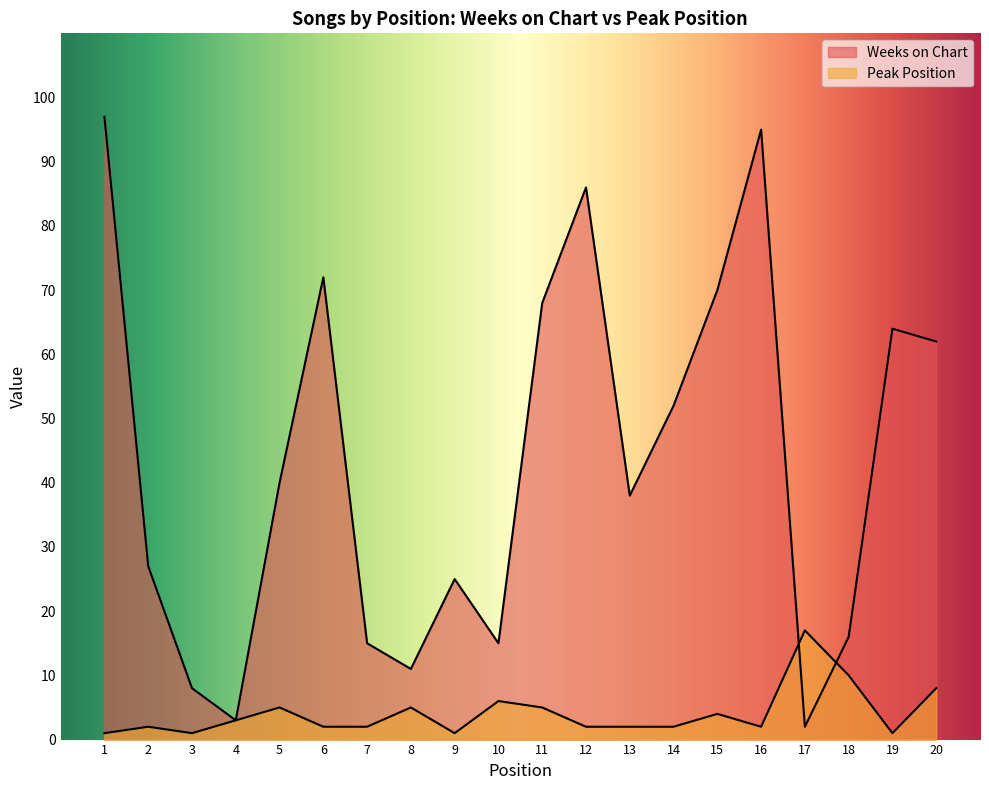

At how many categories does at least one series exceed 25?

12